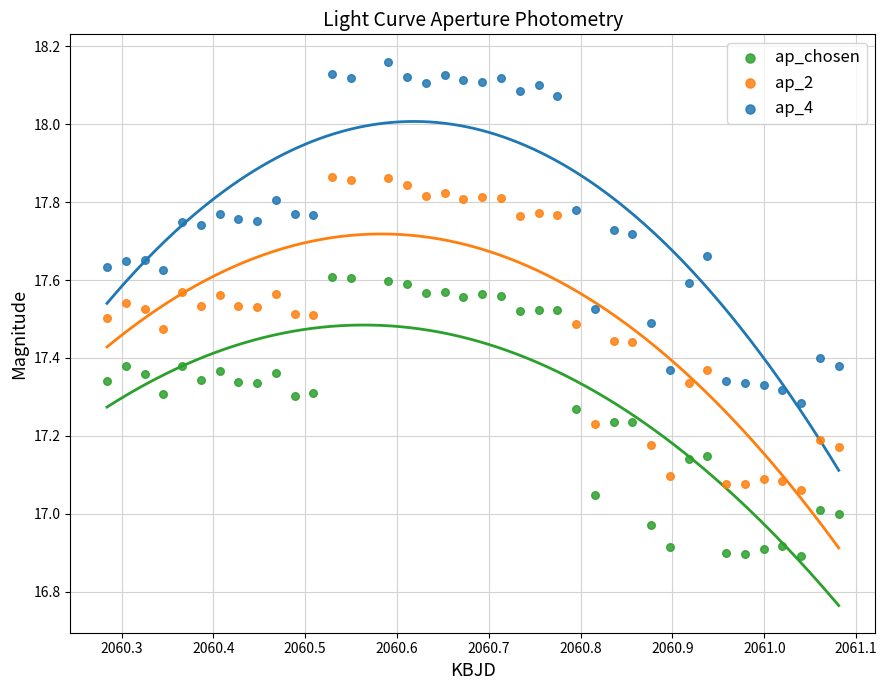

Across all data points, what is the range of X values (max minus min)?

0.8